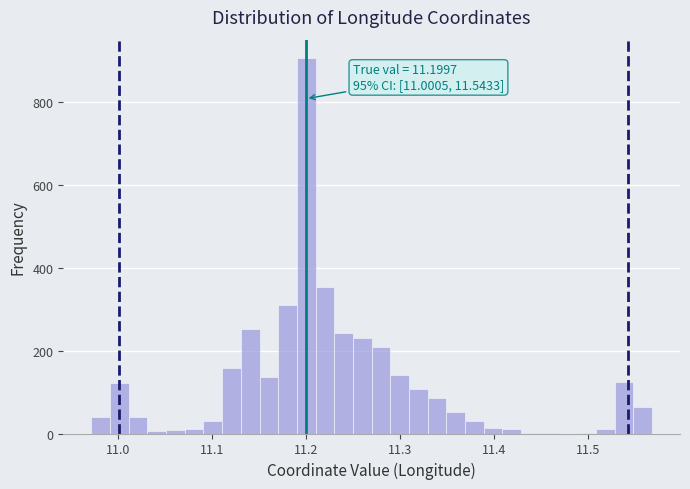

Around what value on the x-axis is the tallest bar? Give the approximate position of its centre, as read against the axis.

11.20